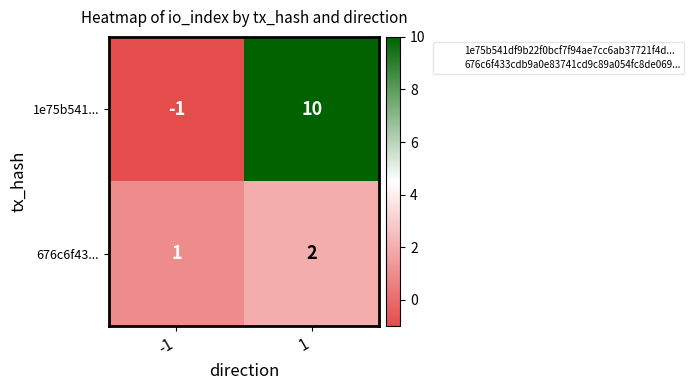

At 1, list the series in order from smallest to largest.

676c6f43..., 1e75b541...